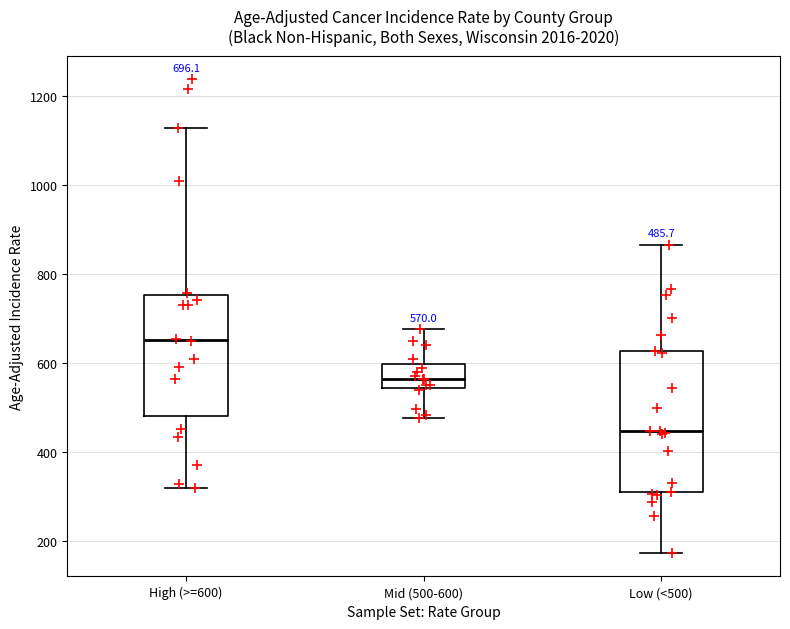

Which box's median line is the highest?

High (>=600)